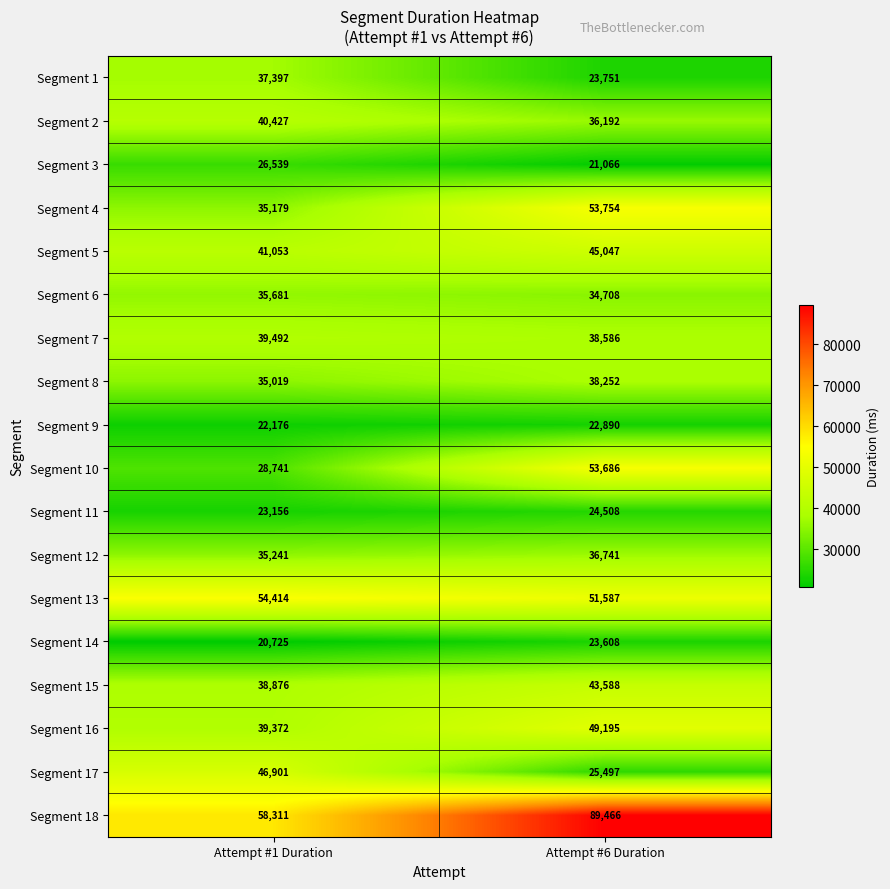

At how many categories does at least one series exceed 56051?

2